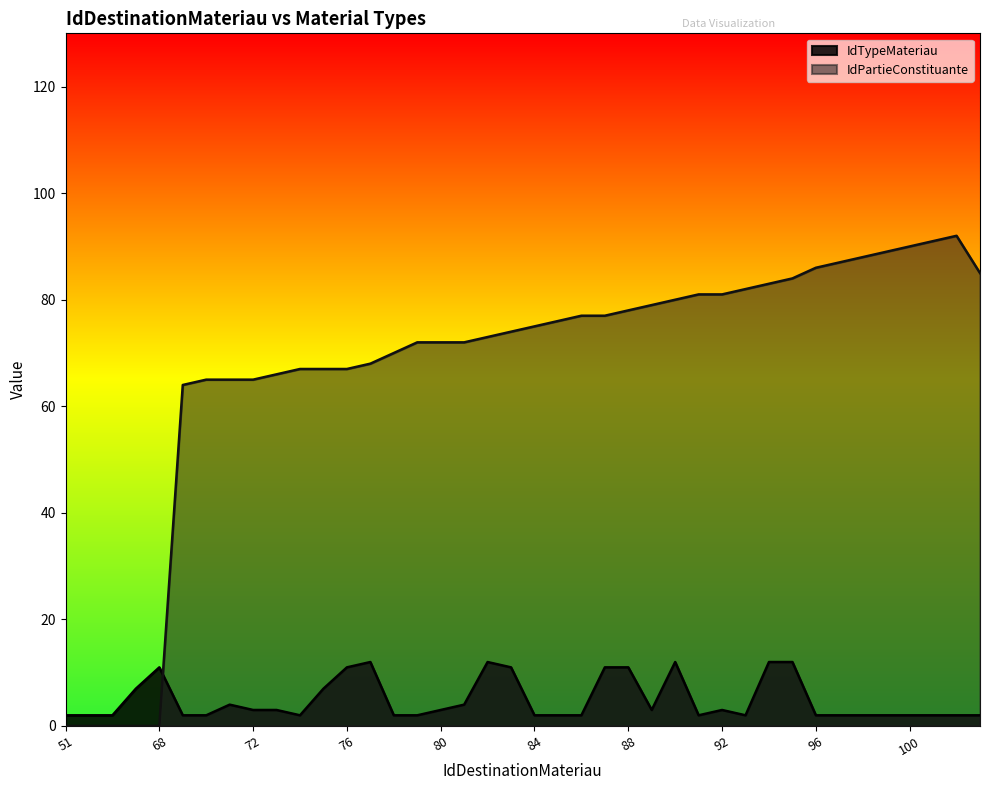

Reading left to right, transcribe all the data shown in this chart.

IdTypeMateriau: 51=2	65=2	66=2	67=7	68=11	69=2	70=2	71=4	72=3	73=3	74=2	75=7	76=11	77=12	78=2	79=2	80=3	81=4	82=12	83=11	84=2	85=2	86=2	87=11	88=11	89=3	90=12	91=2	92=3	93=2	94=12	95=12	96=2	97=2	98=2	99=2	100=2	101=2	102=2	103=2
IdPartieConstituante: 51=0	65=0	66=0	67=0	68=0	69=64	70=65	71=65	72=65	73=66	74=67	75=67	76=67	77=68	78=70	79=72	80=72	81=72	82=73	83=74	84=75	85=76	86=77	87=77	88=78	89=79	90=80	91=81	92=81	93=82	94=83	95=84	96=86	97=87	98=88	99=89	100=90	101=91	102=92	103=85